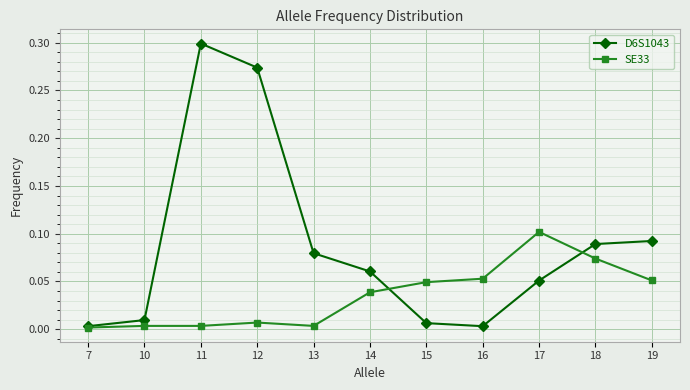

Between 12 and 18, which series saw the biggest shift?

D6S1043